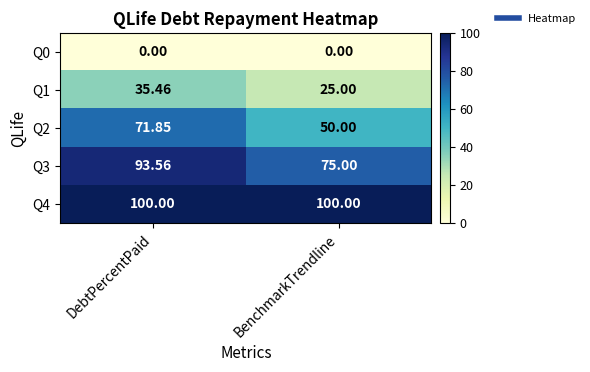

At which category is the sum across all series the highest?

DebtPercentPaid